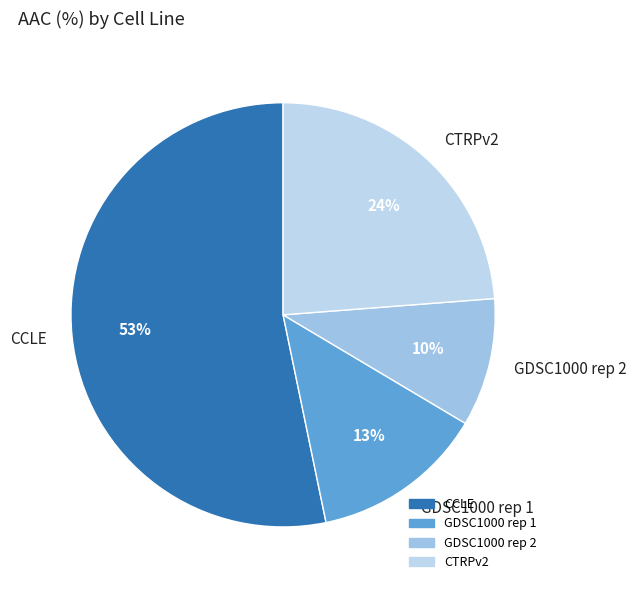

Approximately how many times larger is the value at GDSC1000 rep 2 compared to CTRPv2?

0.4